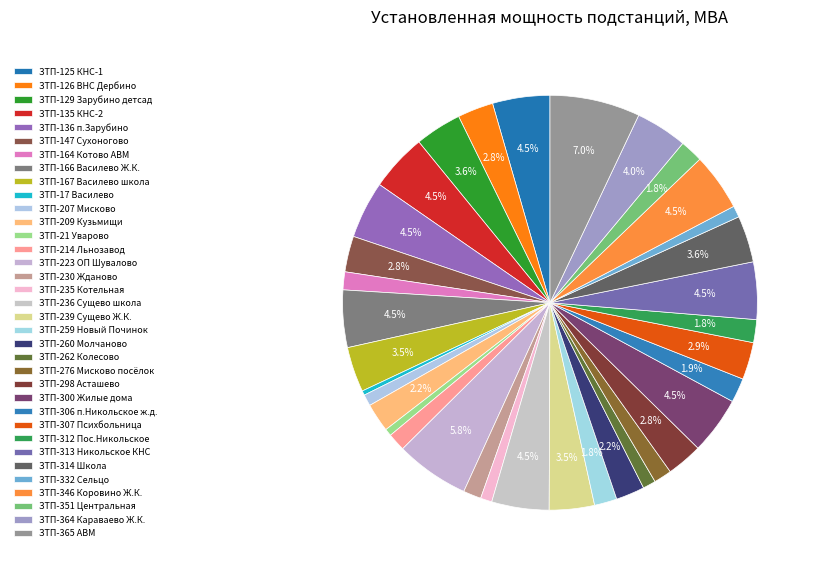

Count the number of slices in the pie.

35